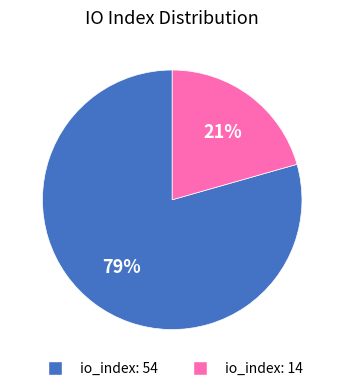

Does io_index: 14 account for over 50% of the chart?

No